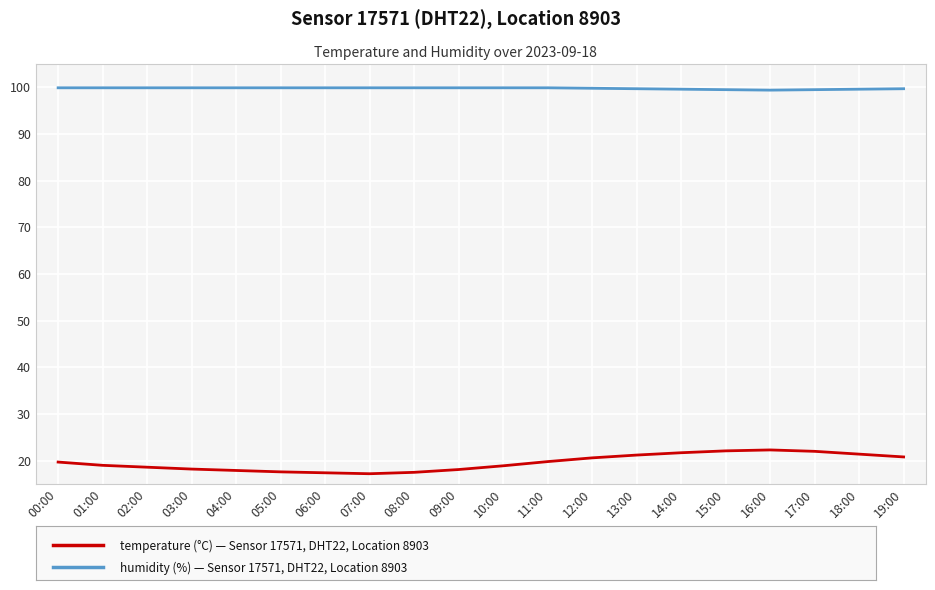

What is the total value across all series at 13:00?

120.9